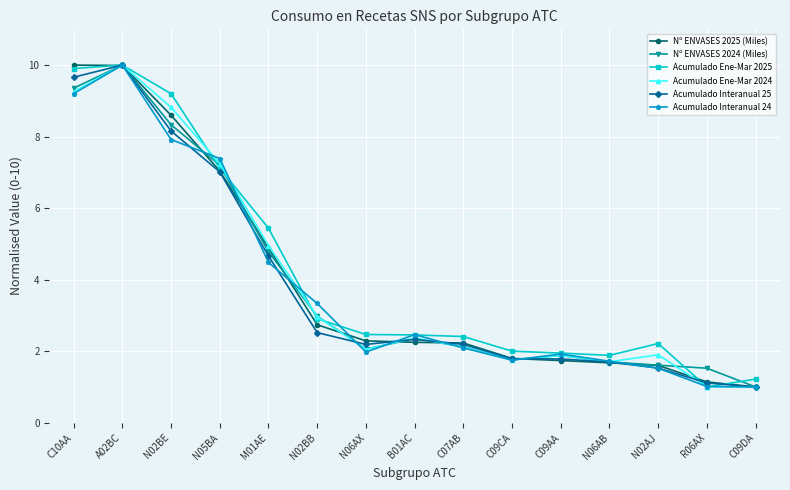

Which series changed the most between N02BE and N06AB?

Acumulado Ene-Mar 2025